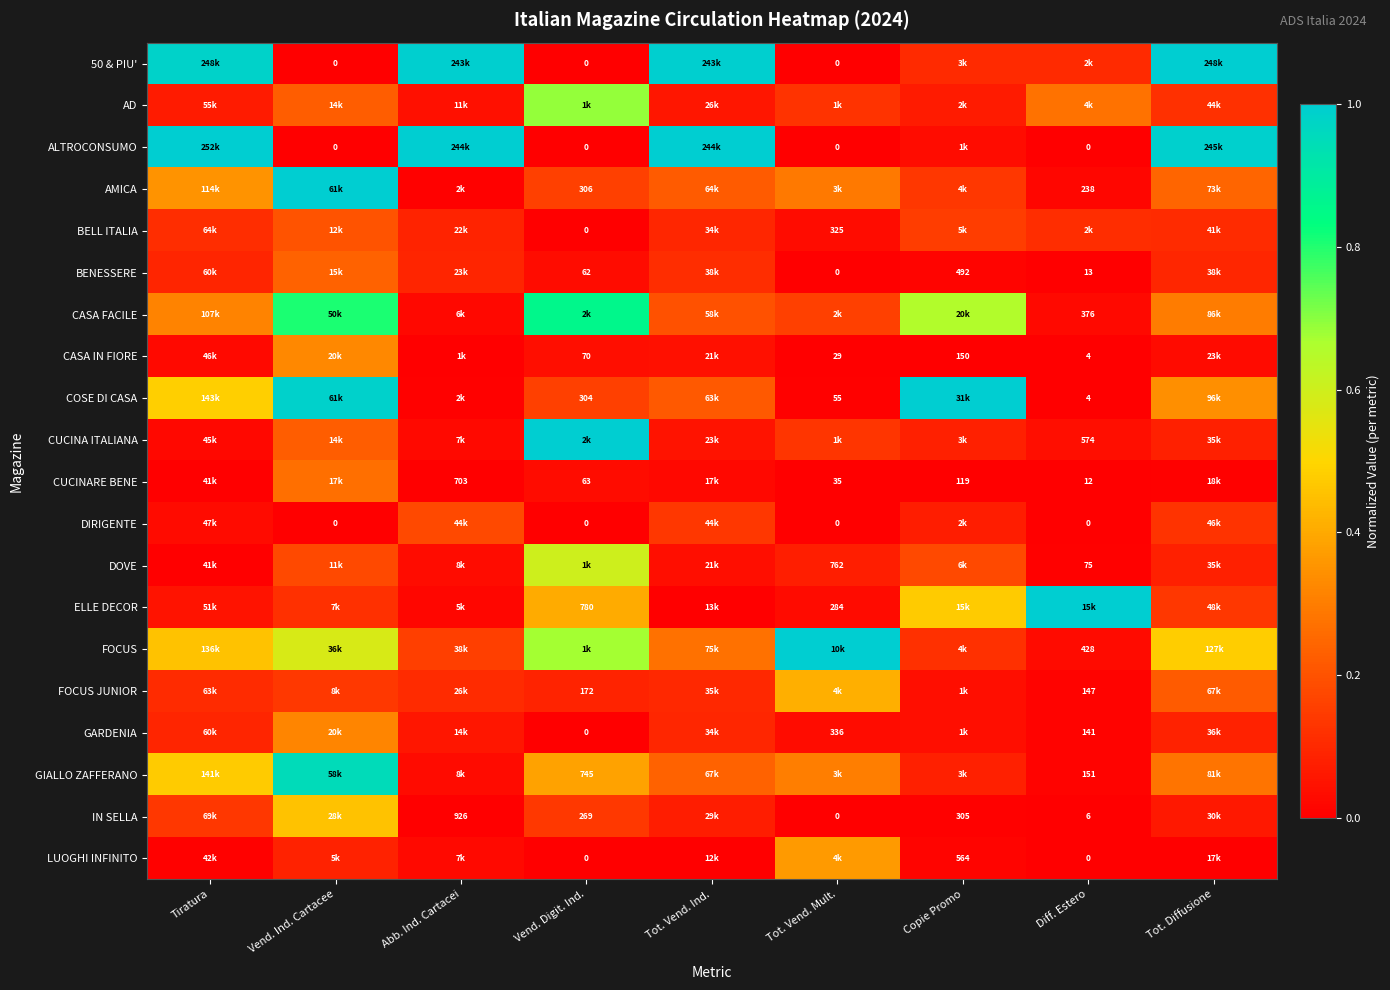

At Diff. Estero, list the series in order from smallest to largest.

ALTROCONSUMO, DIRIGENTE, LUOGHI INFINITO, CASA IN FIORE, COSE DI CASA, IN SELLA, CUCINARE BENE, BENESSERE, DOVE, GARDENIA, FOCUS JUNIOR, GIALLO ZAFFERANO, AMICA, CASA FACILE, FOCUS, CUCINA ITALIANA, 50 & PIU', BELL ITALIA, AD, ELLE DECOR